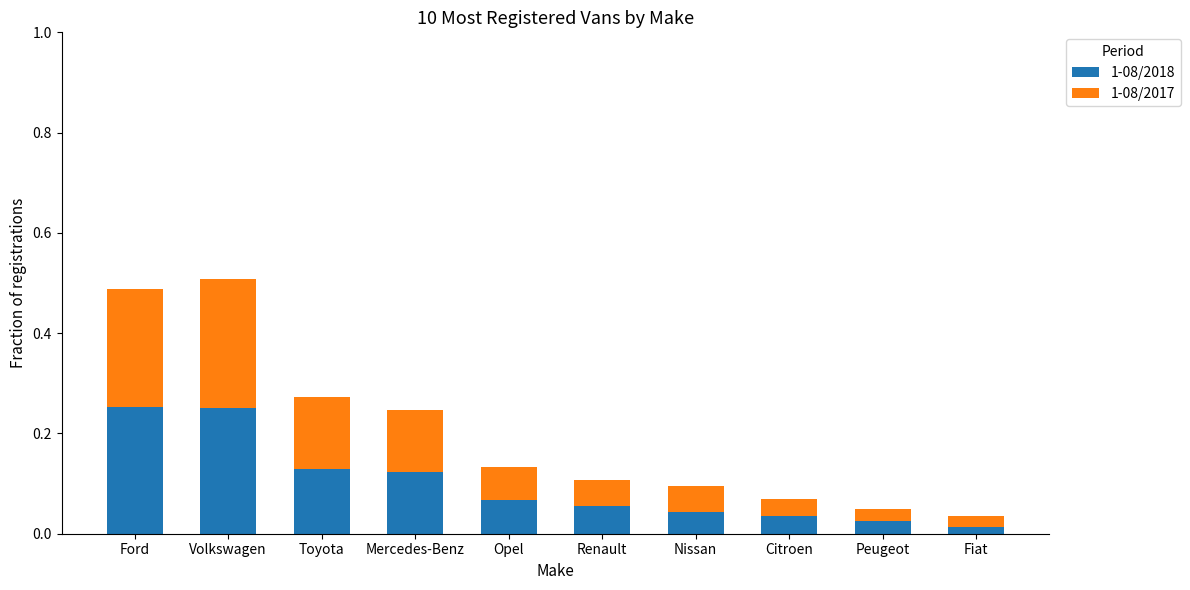

What is the total value across all series at Volkswagen?

0.5